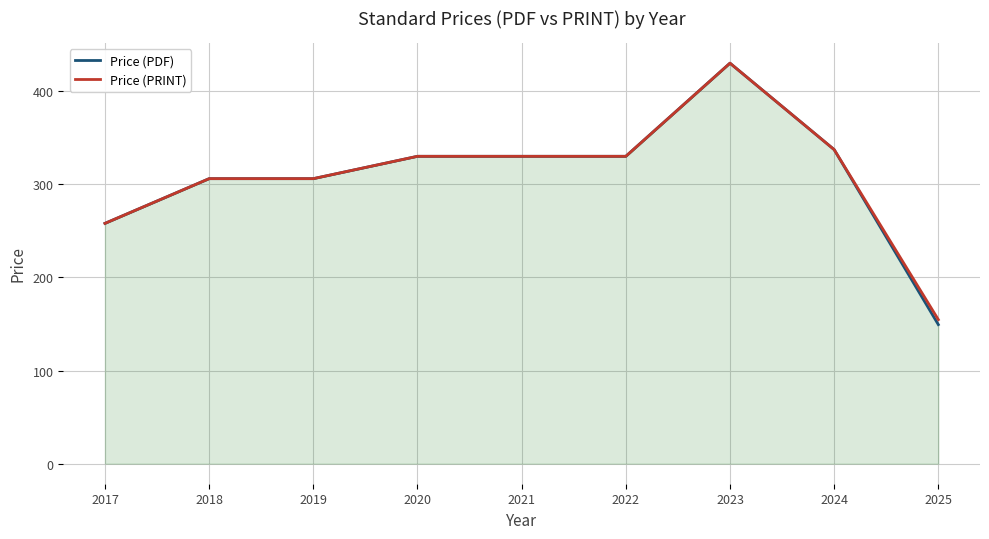

What is the difference between the second highest and second lowest values in the Price (PRINT) series?

79.2